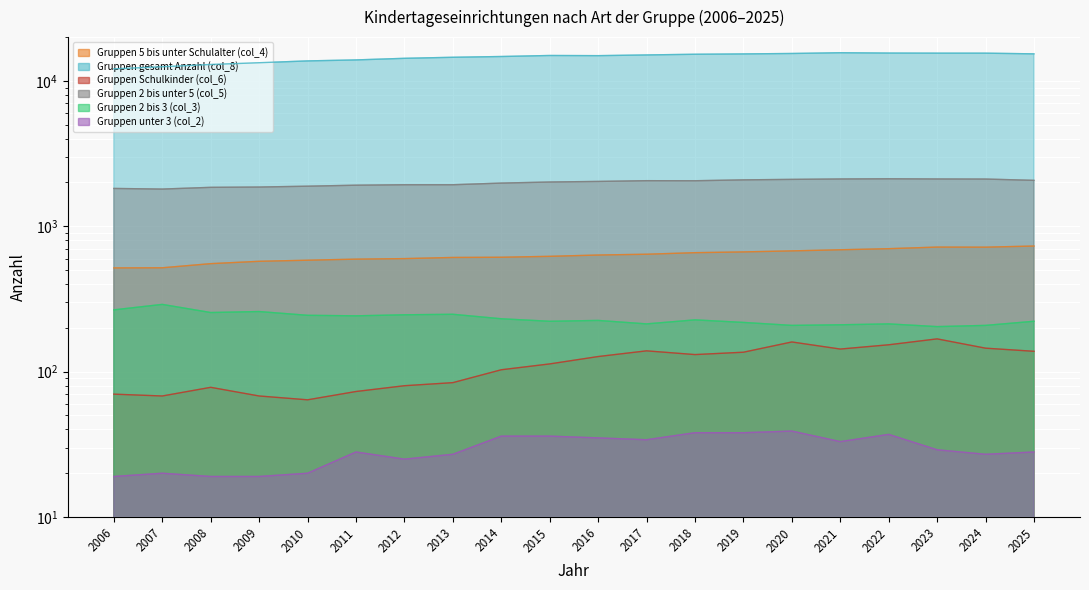

How many values in the Gruppen 2 bis unter 5 (col_5) series exceed 2034?

9